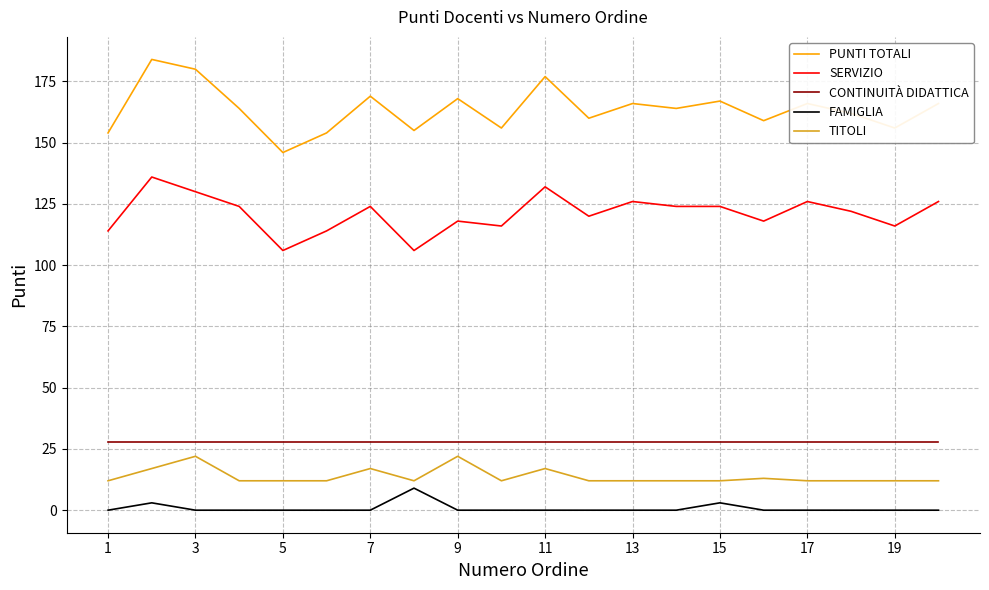

Which series has the largest total across all categories?

PUNTI TOTALI